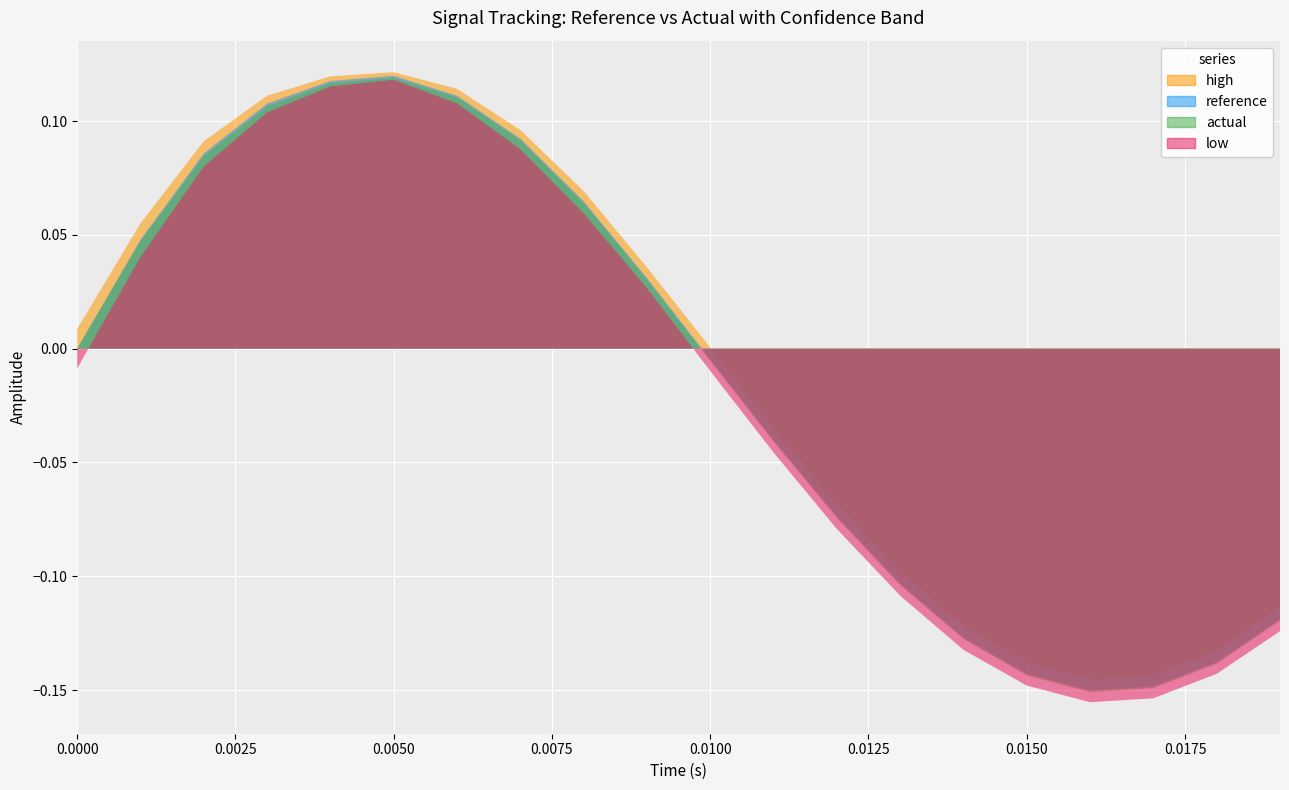

Reading left to right, extract all data points from this chart.

reference: 0.0	0.0	0.1	0.1	0.1	0.1	0.1	0.1	0.1	0.0	-0.0	-0.0	-0.1	-0.1	-0.1	-0.1	-0.2	-0.1	-0.1	-0.1
actual: 0.0	0.0	0.1	0.1	0.1	0.1	0.1	0.1	0.1	0.0	-0.0	-0.0	-0.1	-0.1	-0.1	-0.1	-0.2	-0.1	-0.1	-0.1
high: 0.0	0.1	0.1	0.1	0.1	0.1	0.1	0.1	0.1	0.0	0.0	-0.0	-0.1	-0.1	-0.1	-0.1	-0.1	-0.1	-0.1	-0.1
low: -0.0	0.0	0.1	0.1	0.1	0.1	0.1	0.1	0.1	0.0	-0.0	-0.0	-0.1	-0.1	-0.1	-0.1	-0.2	-0.2	-0.1	-0.1